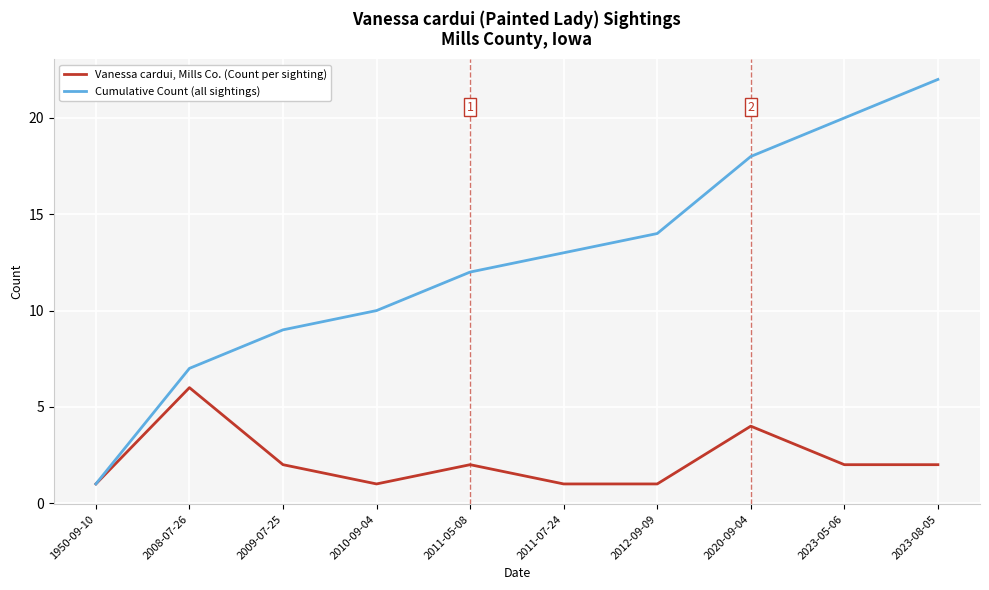

What position from the left is 2009-07-25?

3